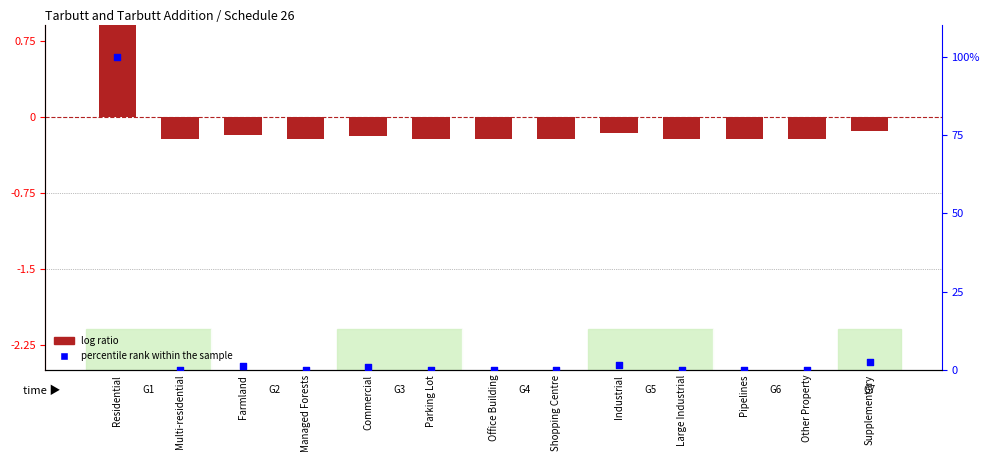

Which series reaches the minimum Y coordinate?

log ratio